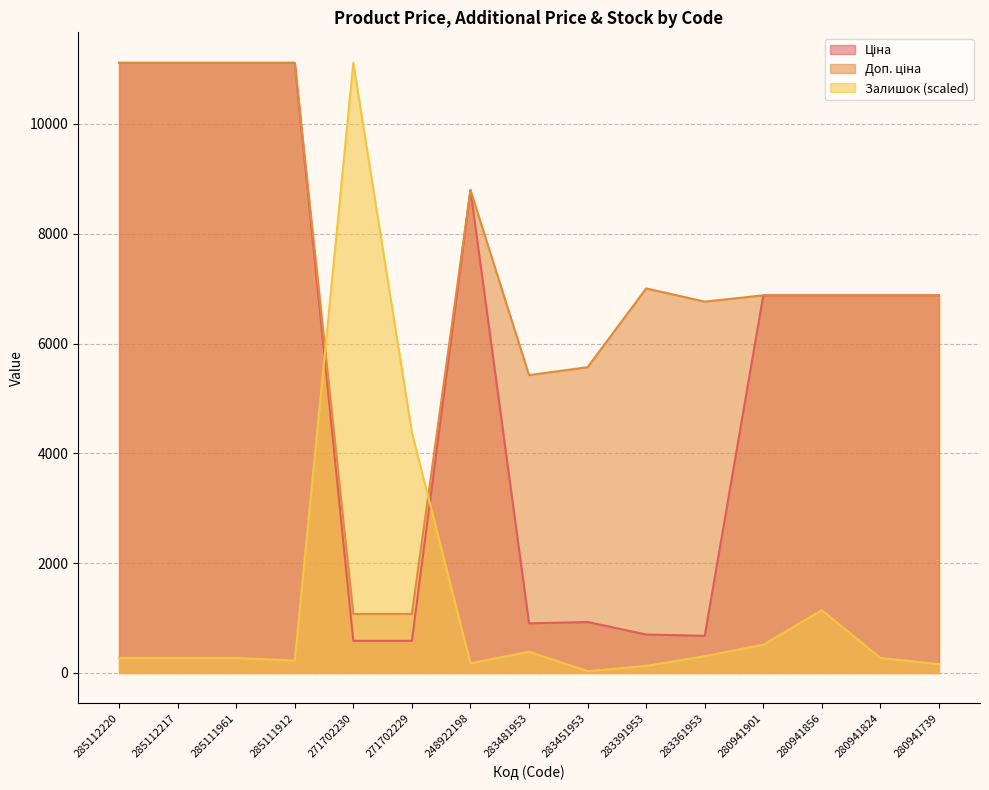

Is it true that Ціна equals 7194.3 at 285111912?

False